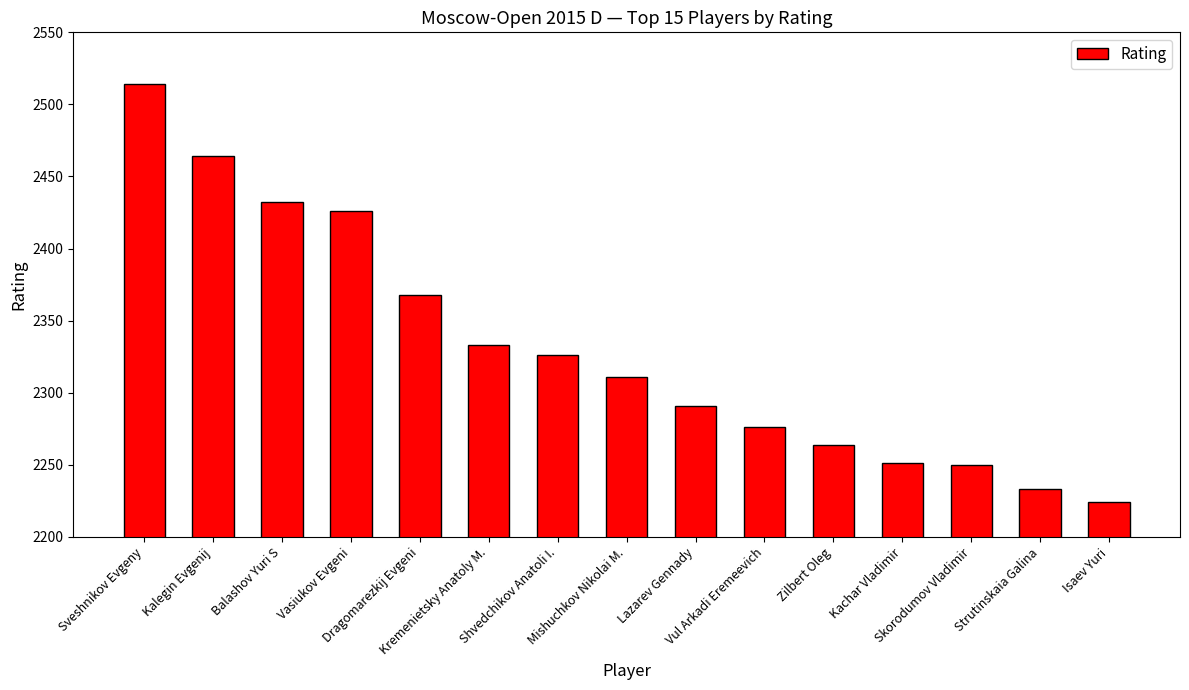

What is the average value?

2331